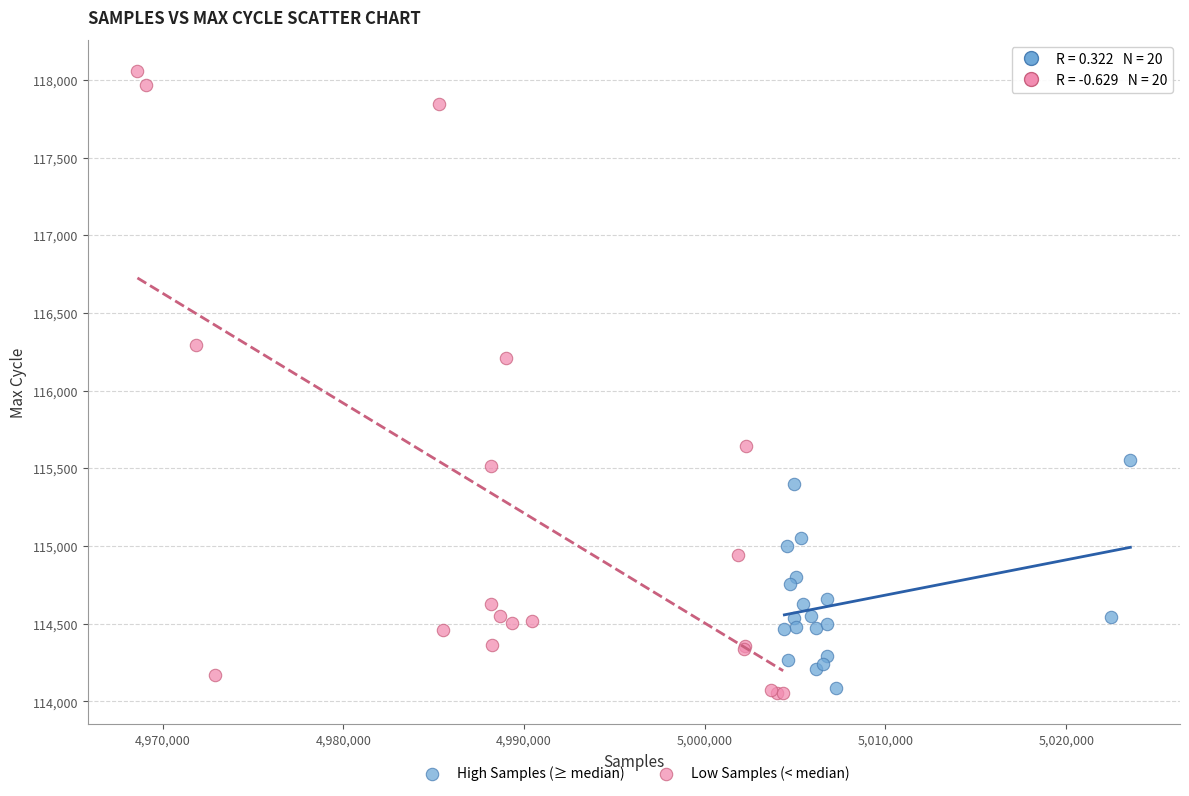

Which series has the largest Y range (max minus min)?

Low Samples (< median)